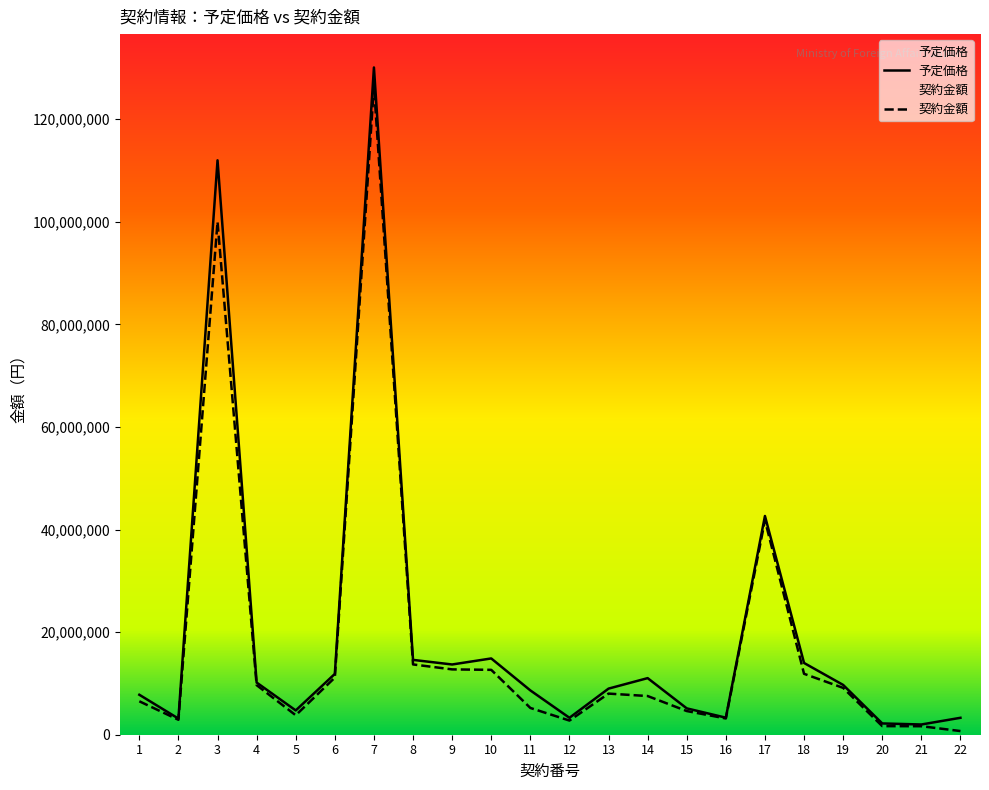

What are all the series names shown in the legend?

予定価格, 契約金額